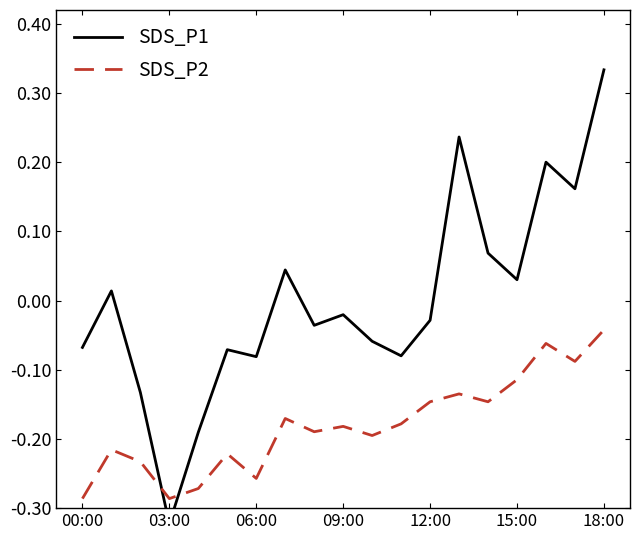

Reading right to left, what are all the values shown in this chart?

SDS_P1: 0.3	0.2	0.2	0.0	0.1	0.2	-0.0	-0.1	-0.1	-0.0	-0.0	0.0	-0.1	-0.1	-0.2	-0.3	-0.1	0.0	-0.1
SDS_P2: -0.0	-0.1	-0.1	-0.1	-0.1	-0.1	-0.1	-0.2	-0.2	-0.2	-0.2	-0.2	-0.3	-0.2	-0.3	-0.3	-0.2	-0.2	-0.3